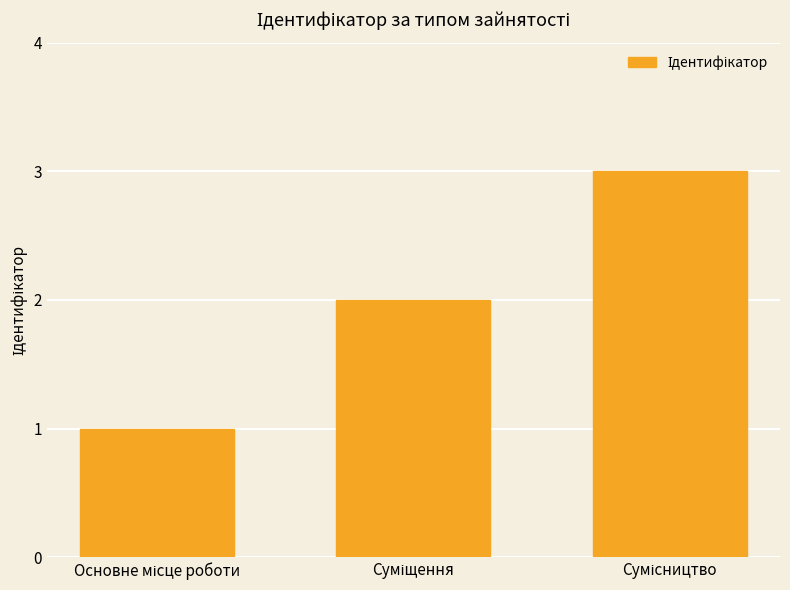

What is the greatest value displayed?

3